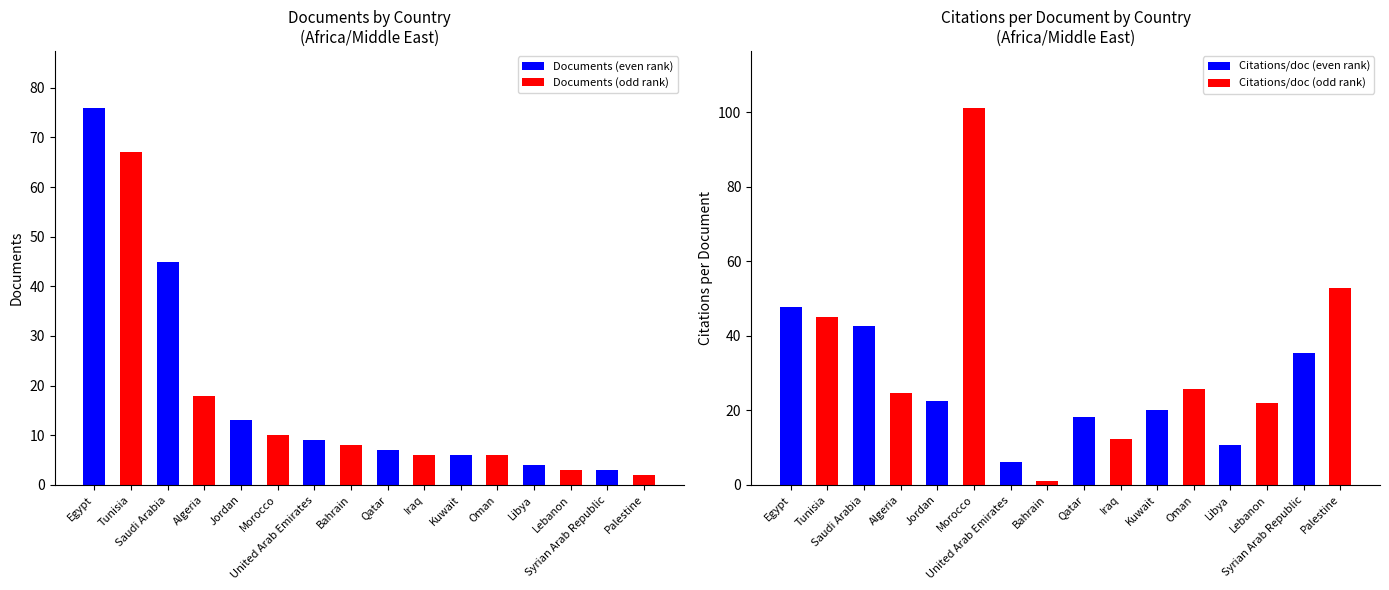

Which series has the widest spread of values?

Citations per document